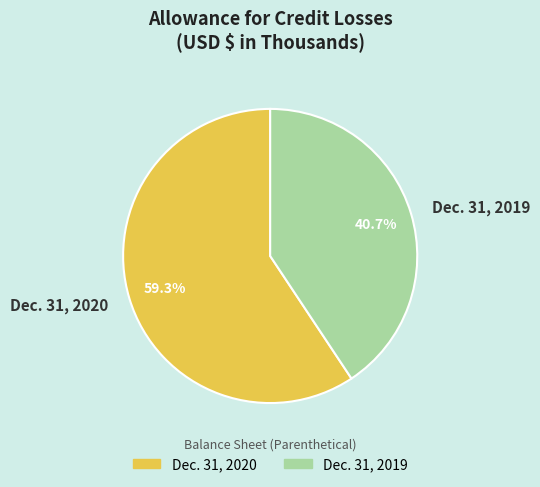

What is the smallest slice in the pie chart?

Dec. 31, 2019